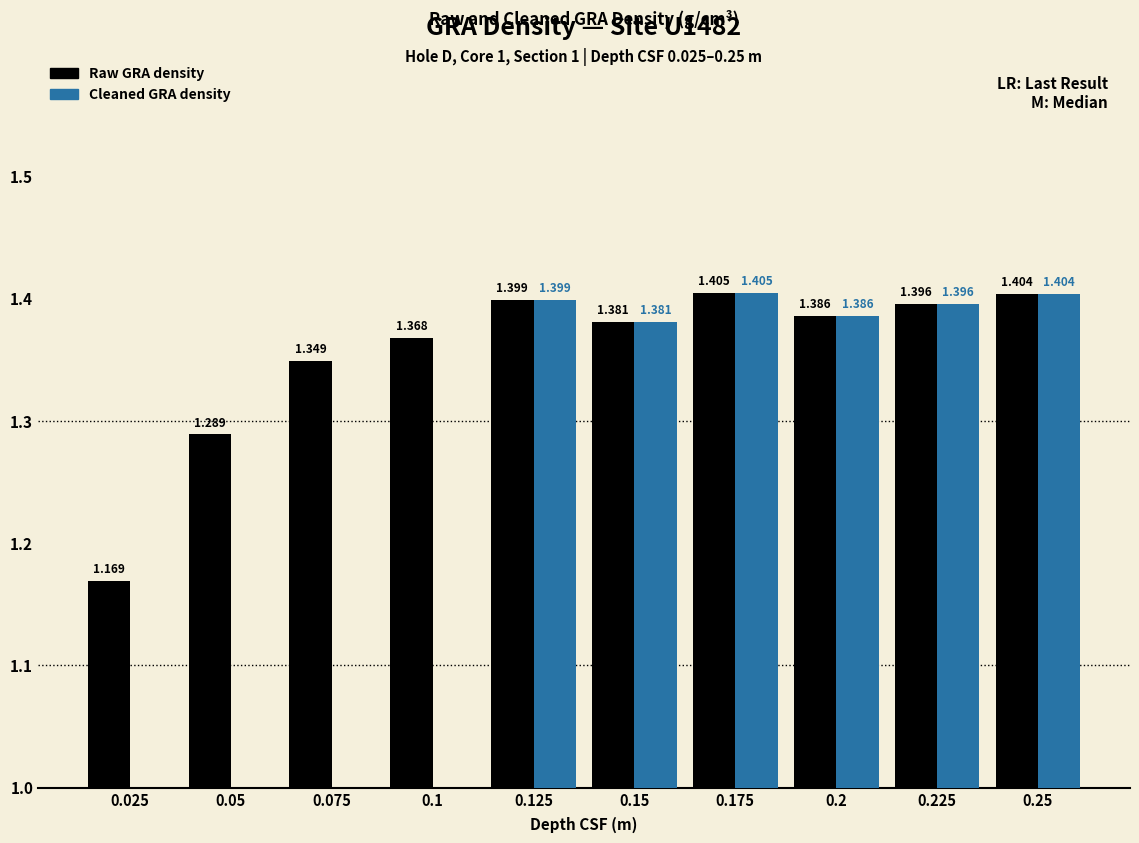

List the series in order of their overall mean, highest first.

Raw GRA density, Cleaned GRA density